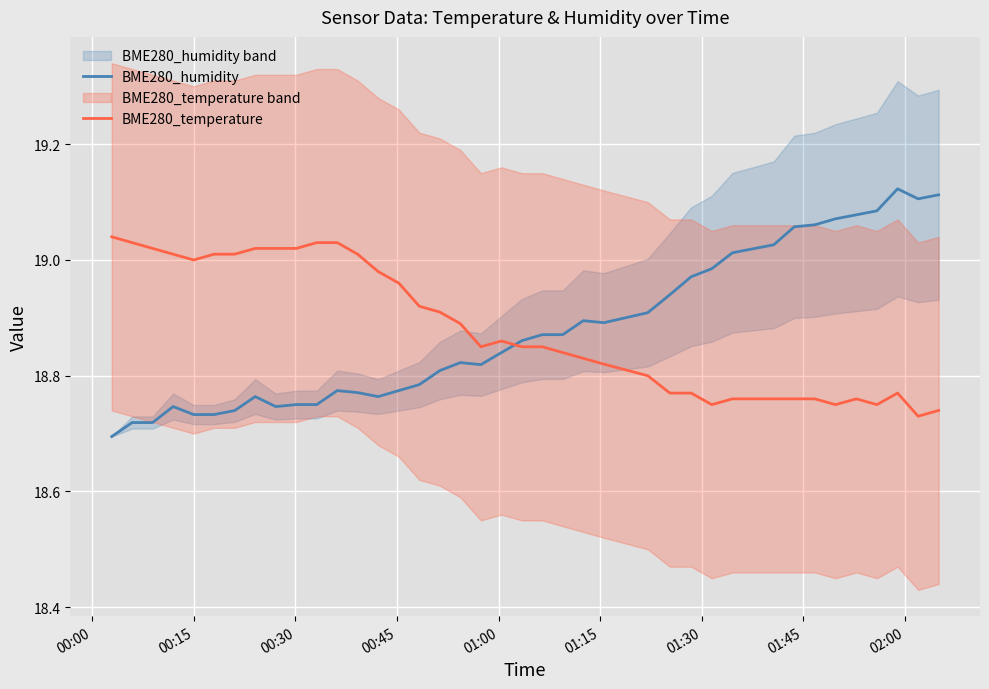

After their last crossing, which series has the higher values: BME280_humidity or BME280_temperature?

BME280_humidity